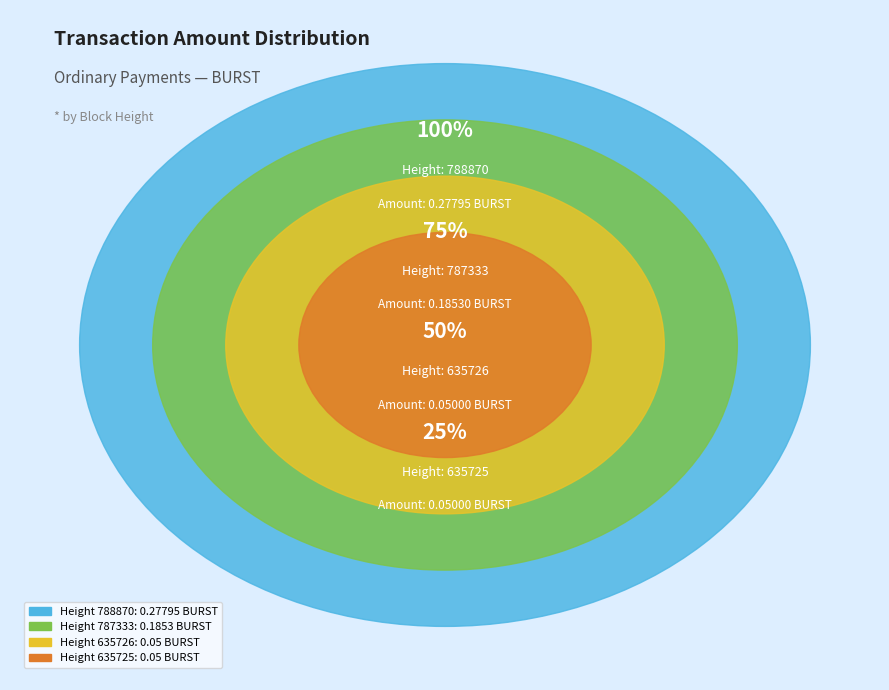

What is the total percentage of 788870 and 787333?

82.2%